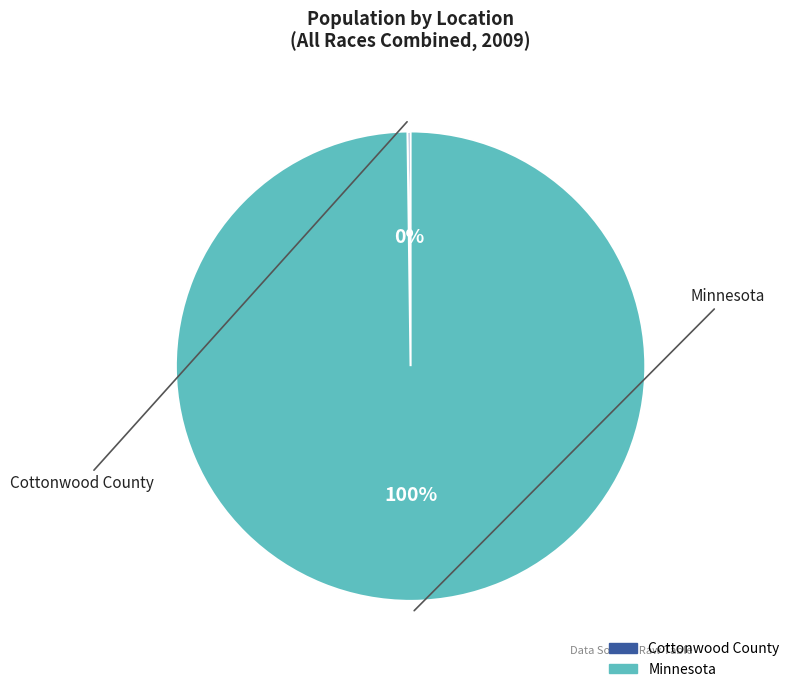

True or false: Minnesota accounts for 100% of the total.

True